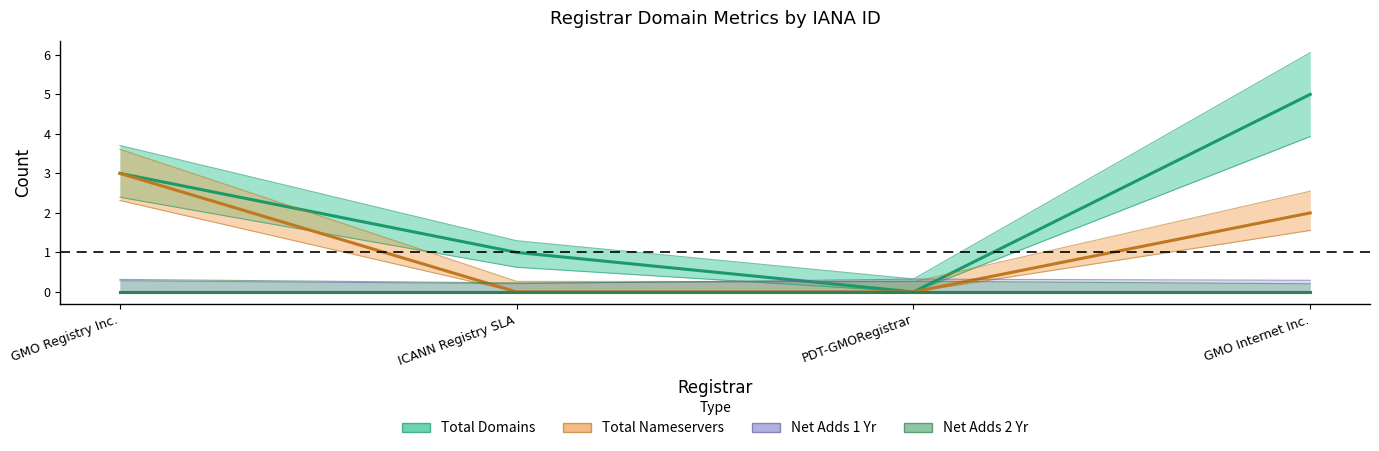

The Total Nameservers series shows 5 at GMO Registry Inc.. True or false?

False